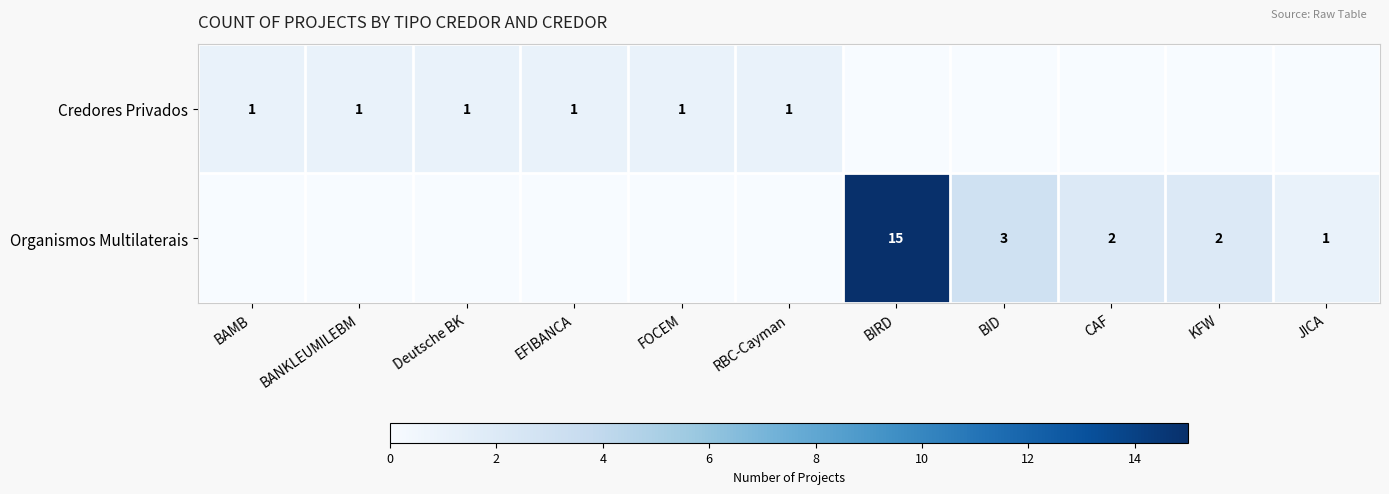

Is it true that Organismos Multilaterais equals 3 at CAF?

False